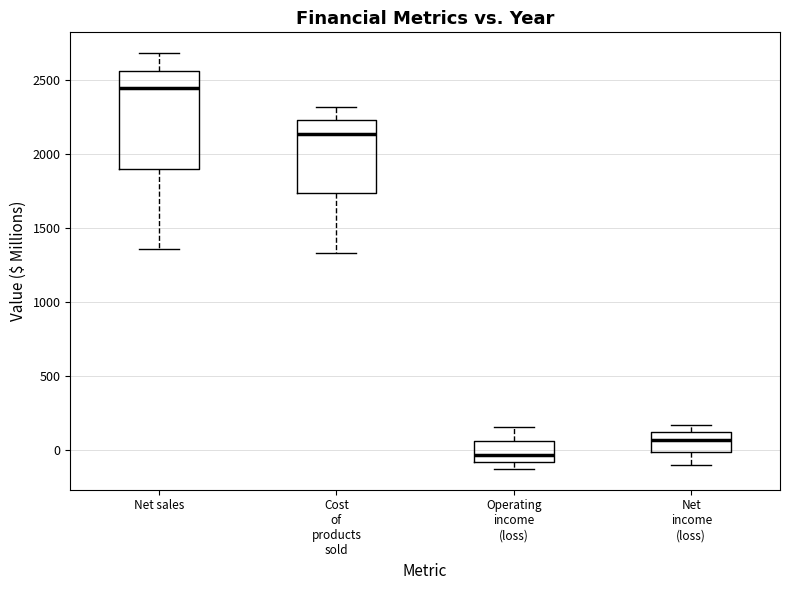

Reading left to right, read every box against the y-axis: the position of its median line, the range the box covers, and the ends of its whiskers. The values are not printed on the chart, so give them approximately, as read against the axis.

Net sales: median 2450, box 1900 to 2550, whiskers 1350 to 2700
Cost of products sold: median 2150, box 1750 to 2250, whiskers 1350 to 2300
Operating income (loss): median -50, box -100 to 50, whiskers -150 to 150
Net income (loss): median 50, box 0 to 100, whiskers -100 to 150